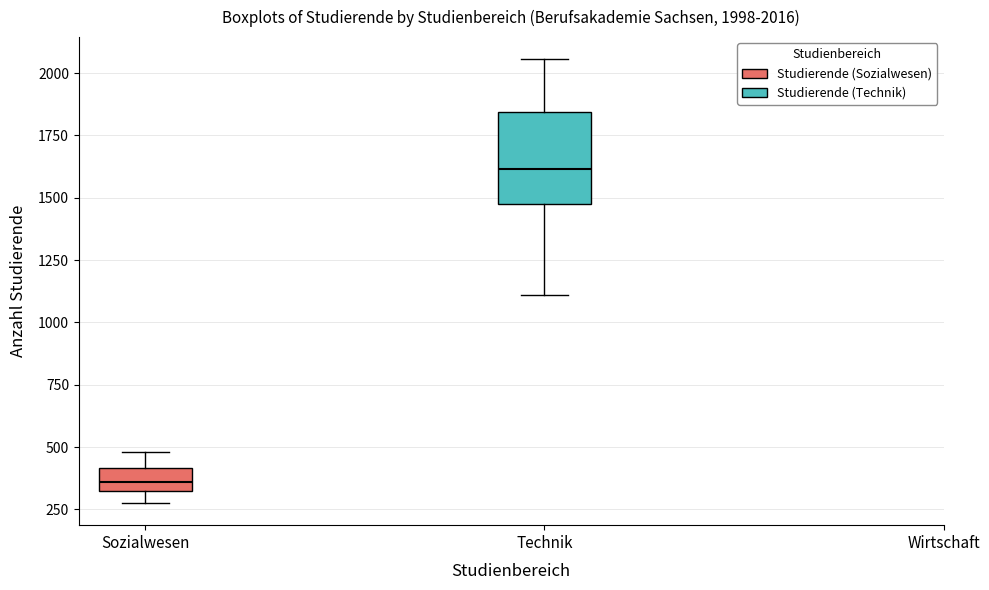

Which box is the tallest, from its lower edge to its upper edge?

Technik